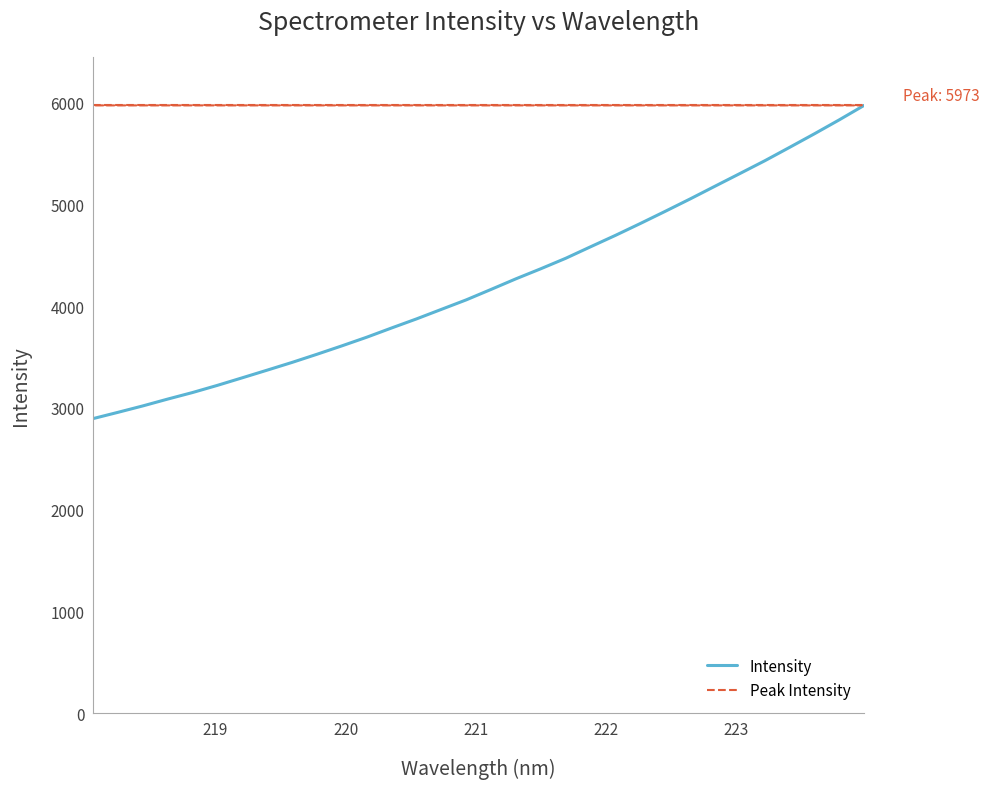

What is the lowest value of the Intensity series?

2893.7